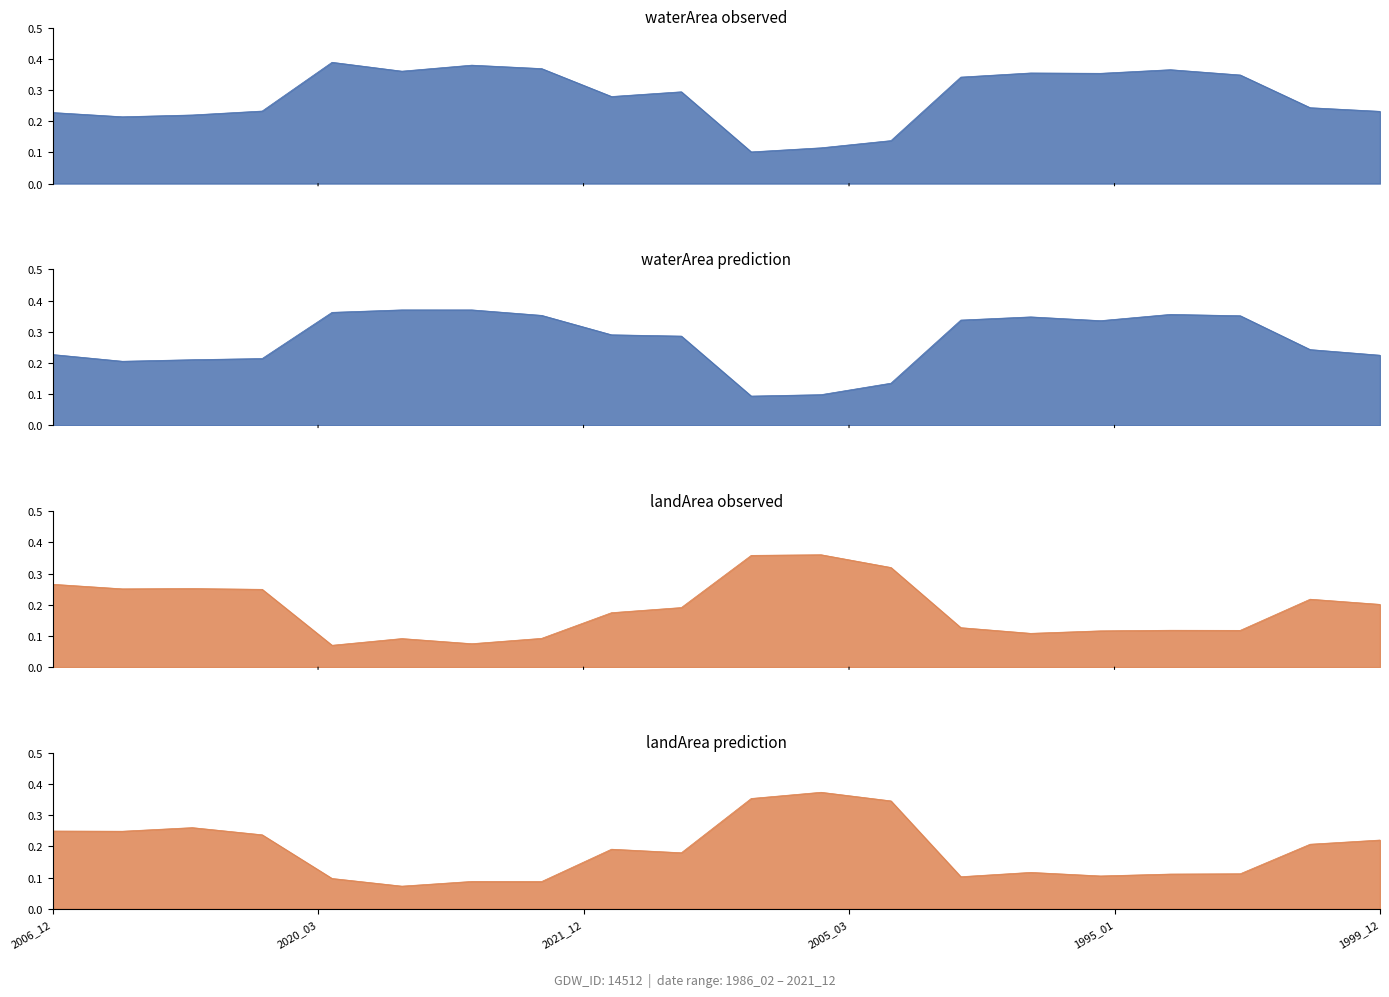

What is the sum of the origlandArea values at 2021_12 and 1999_12?

0.3